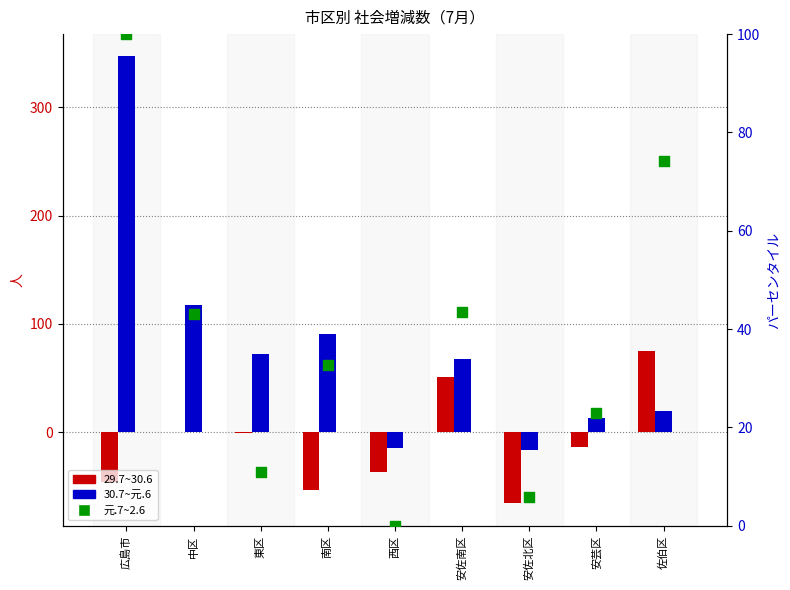

What are all the series names shown in the legend?

29.7~30.6, 30.7~元.6, 元.7~2.6